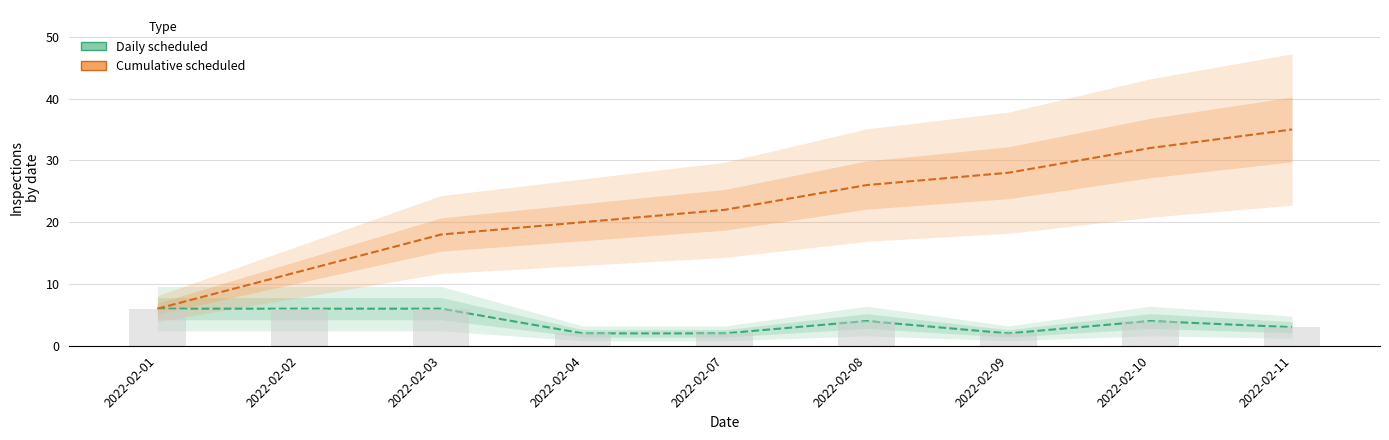

Reading left to right, transcribe all the data shown in this chart.

Daily scheduled: 2022-02-01=6	2022-02-02=6	2022-02-03=6	2022-02-04=2	2022-02-07=2	2022-02-08=4	2022-02-09=2	2022-02-10=4	2022-02-11=3
Cumulative scheduled: 2022-02-01=6	2022-02-02=12	2022-02-03=18	2022-02-04=20	2022-02-07=22	2022-02-08=26	2022-02-09=28	2022-02-10=32	2022-02-11=35